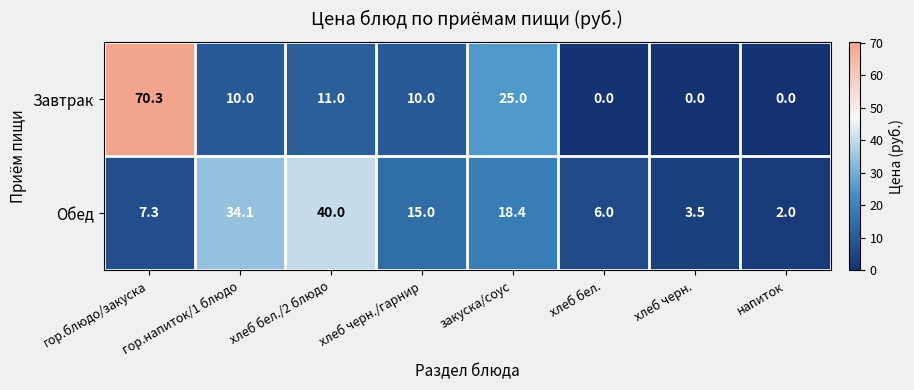

What is the sum of the Обед values at хлеб бел. and хлеб бел./2 блюдо?

46.0